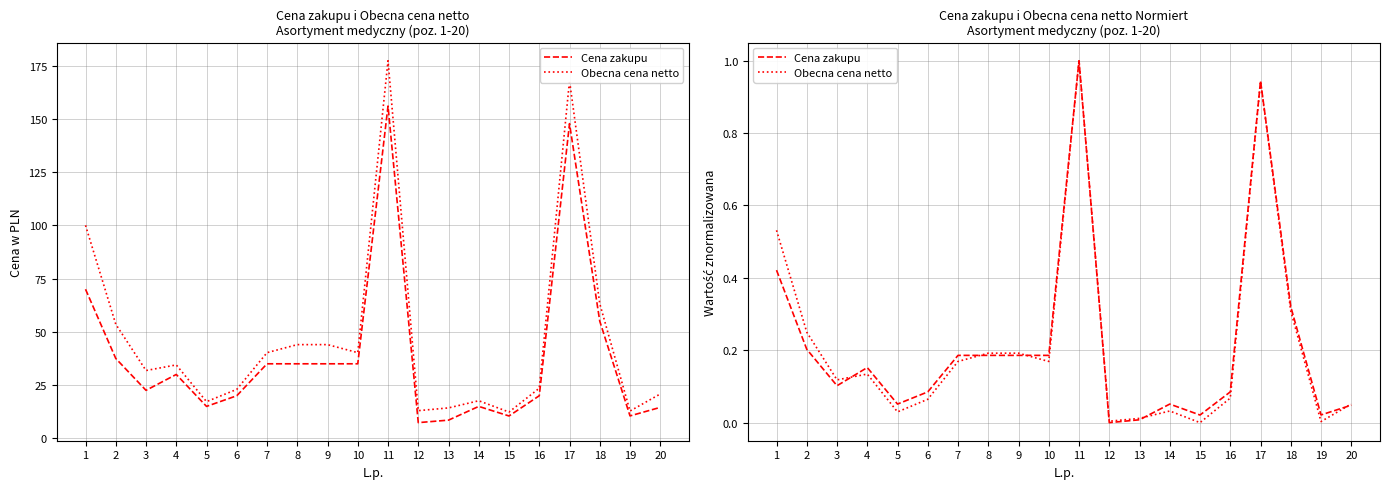

What is the difference between the second highest and second lowest values in the Cena zakupu series?

0.9